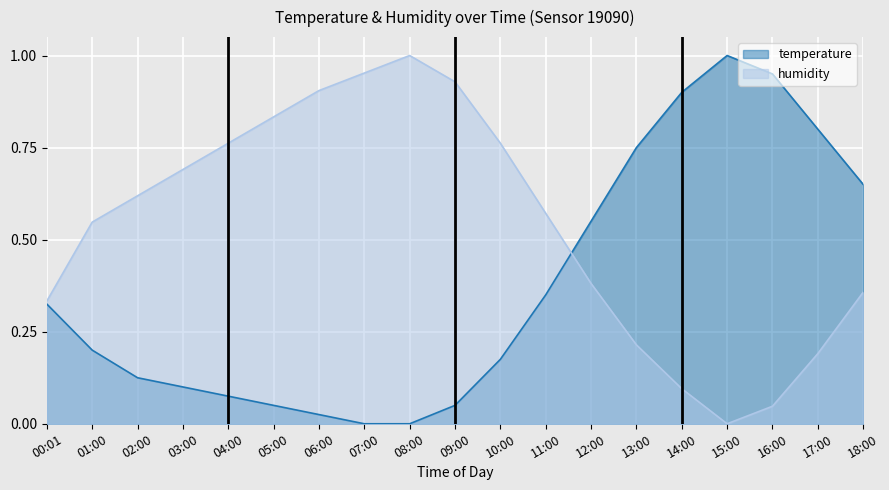

What is the sum of all temperature values?

7.1